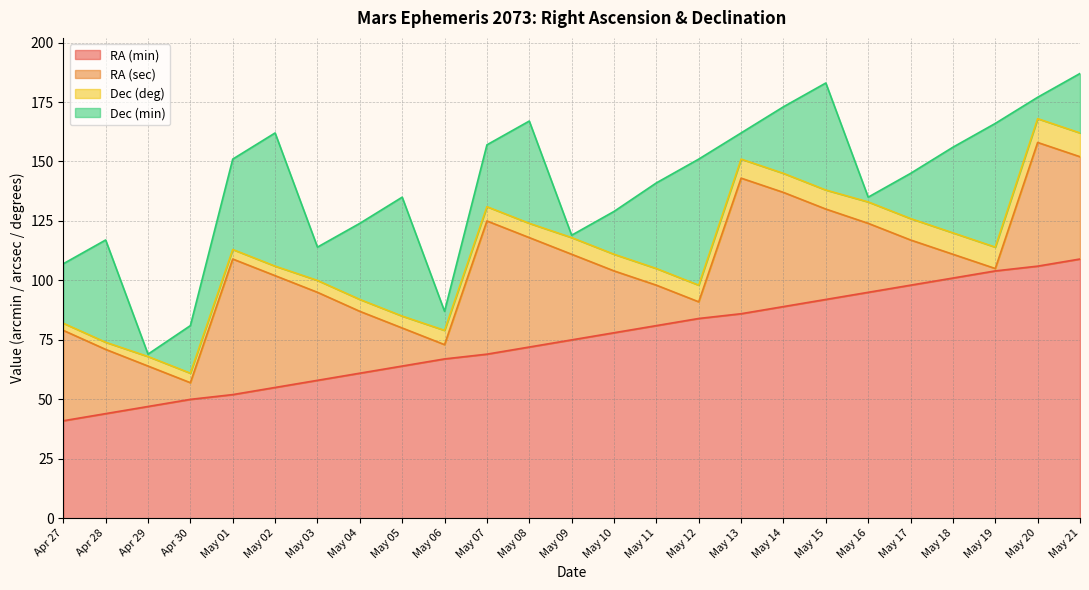

What is the label of the 2nd point from the left?

Apr 28